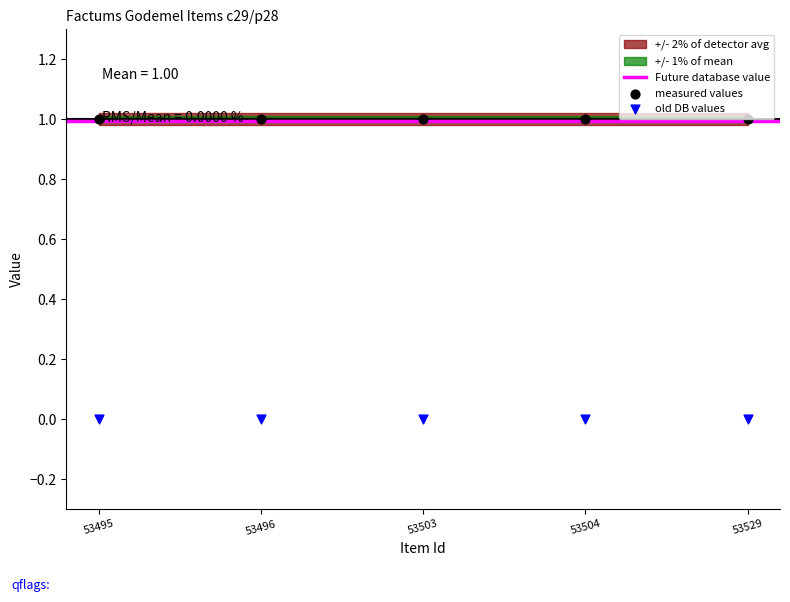

Which series reaches the minimum Y coordinate?

old DB values